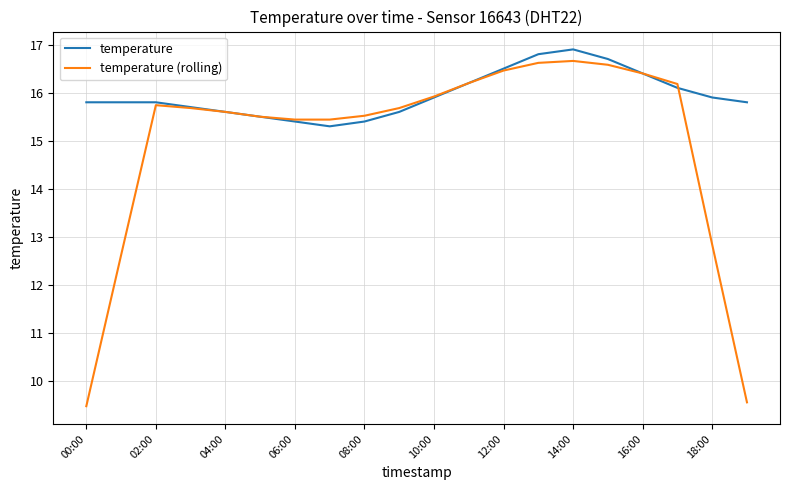

What is the maximum value for temperature?

16.9